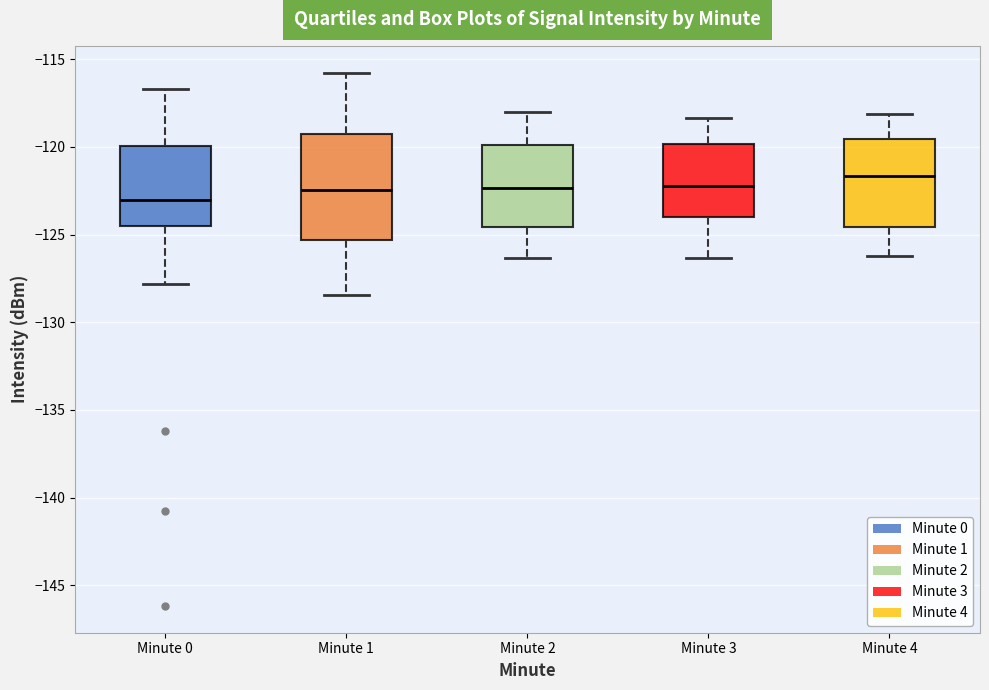

Which box is the tallest, from its lower edge to its upper edge?

Minute 1